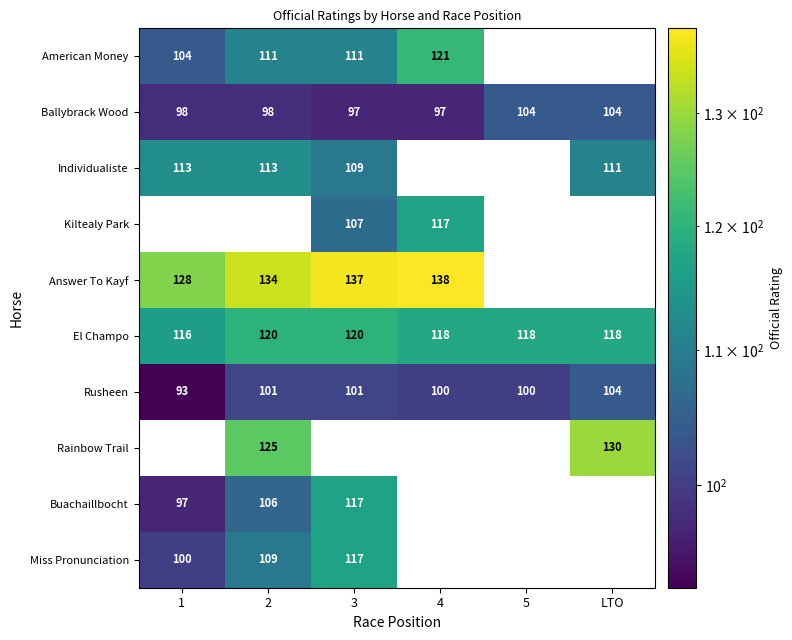

What is the difference between the second highest and second lowest values in the Ballybrack Wood series?

7